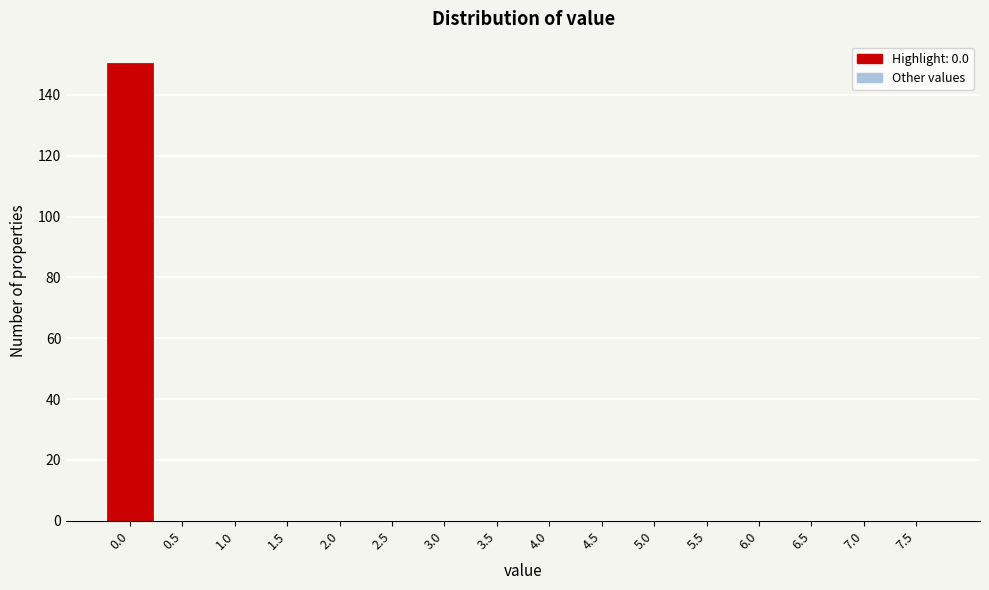

Reading left to right, what are all the values shown in this chart?

0.0=150	0.5=0	1.0=0	1.5=0	2.0=0	2.5=0	3.0=0	3.5=0	4.0=0	4.5=0	5.0=0	5.5=0	6.0=0	6.5=0	7.0=0	7.5=0